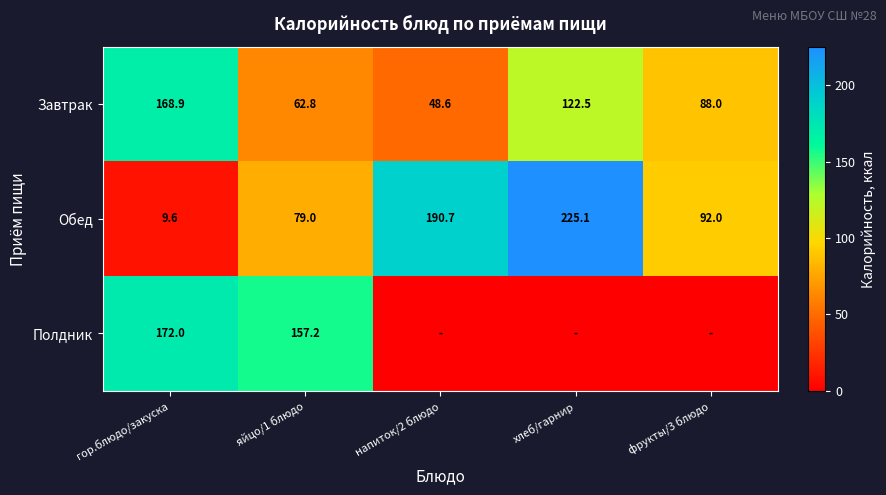

What is the approximate value of Завтрак at гор.блюдо/закуска?

168.9